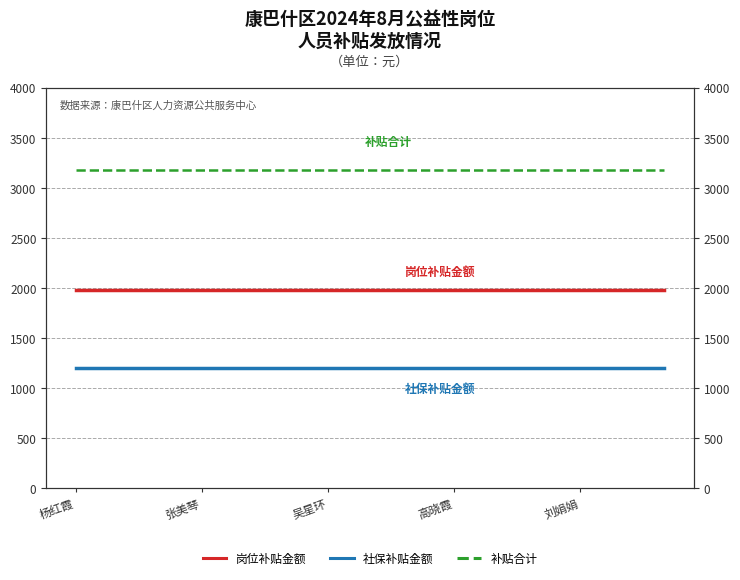

What is the average value of the 补贴合计 series?

3173.2